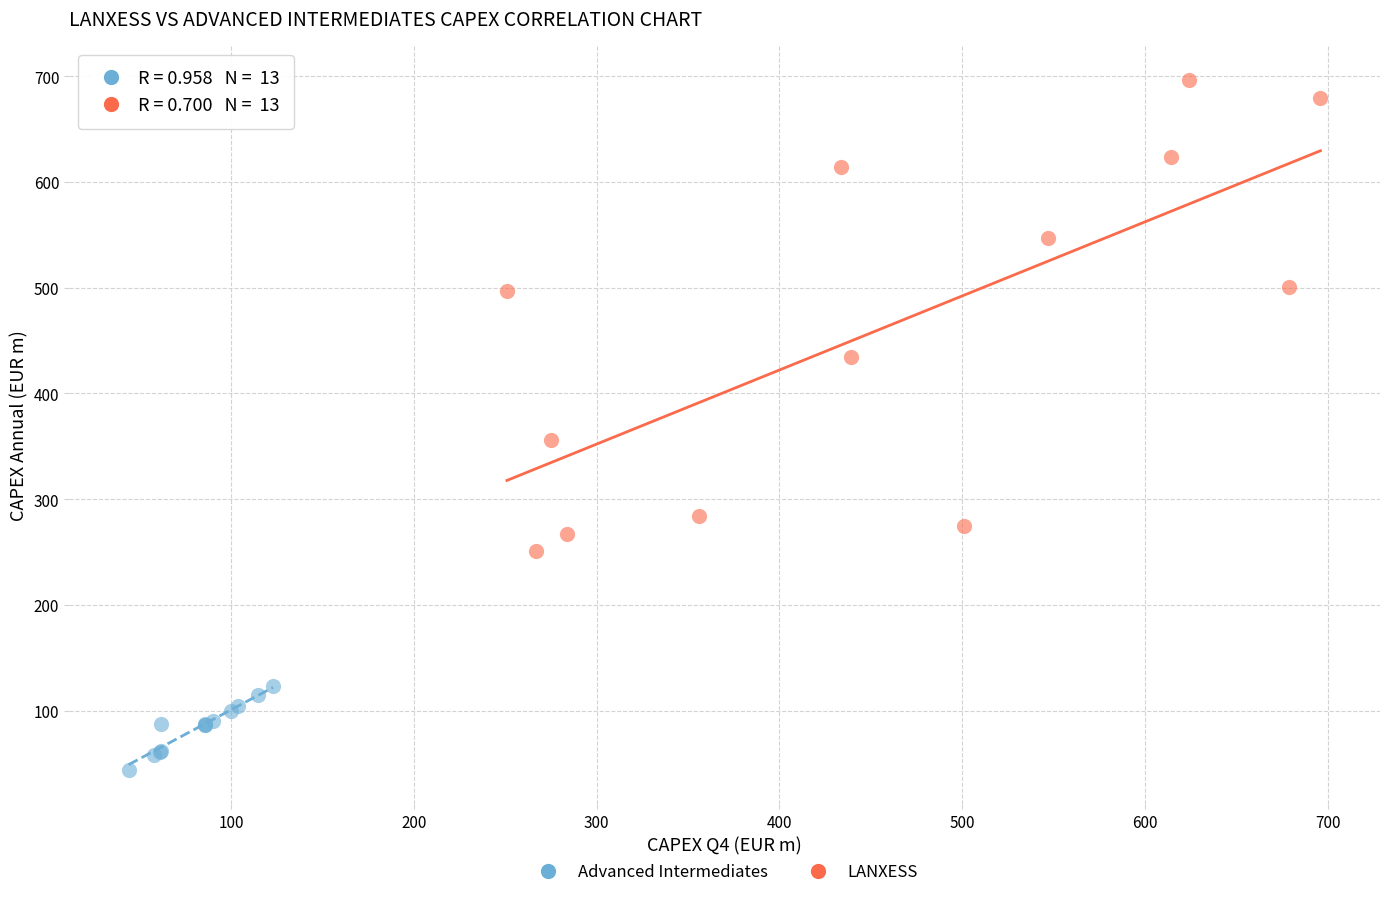

Which series reaches the minimum Y coordinate?

Advanced Intermediates